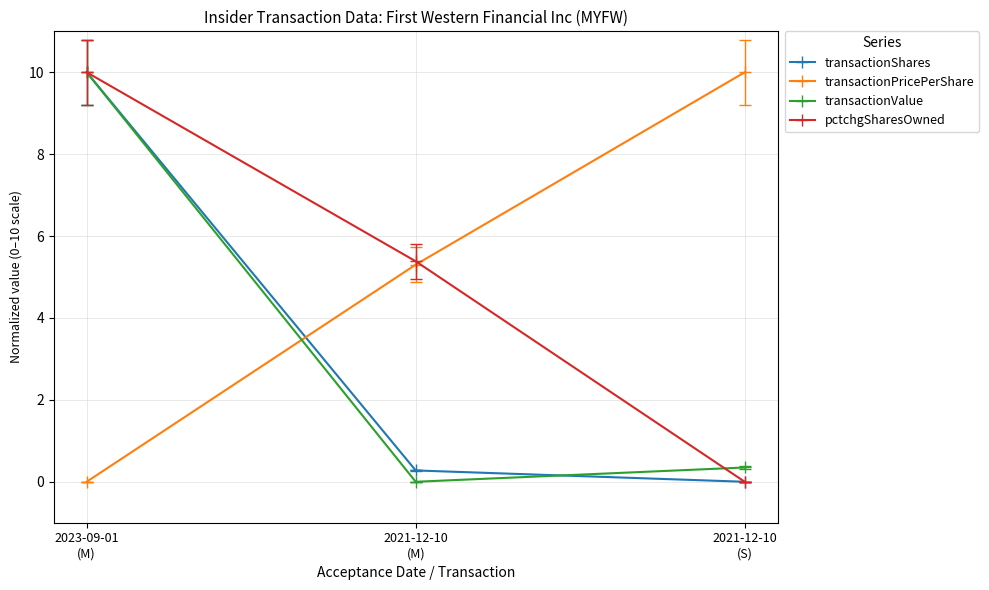

At which label does transactionPricePerShare first exceed 5?

2021-12-10
(M)